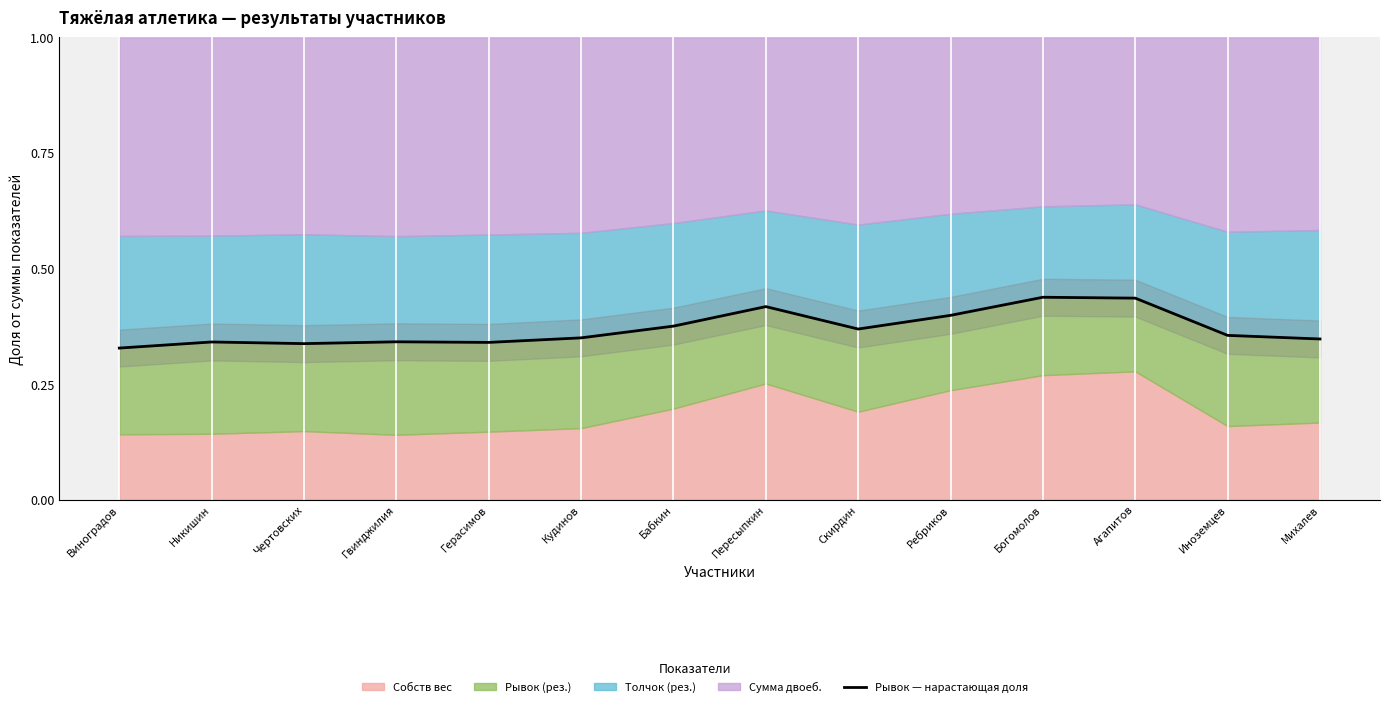

Is it true that the value at Скирдин is 0.4?

True